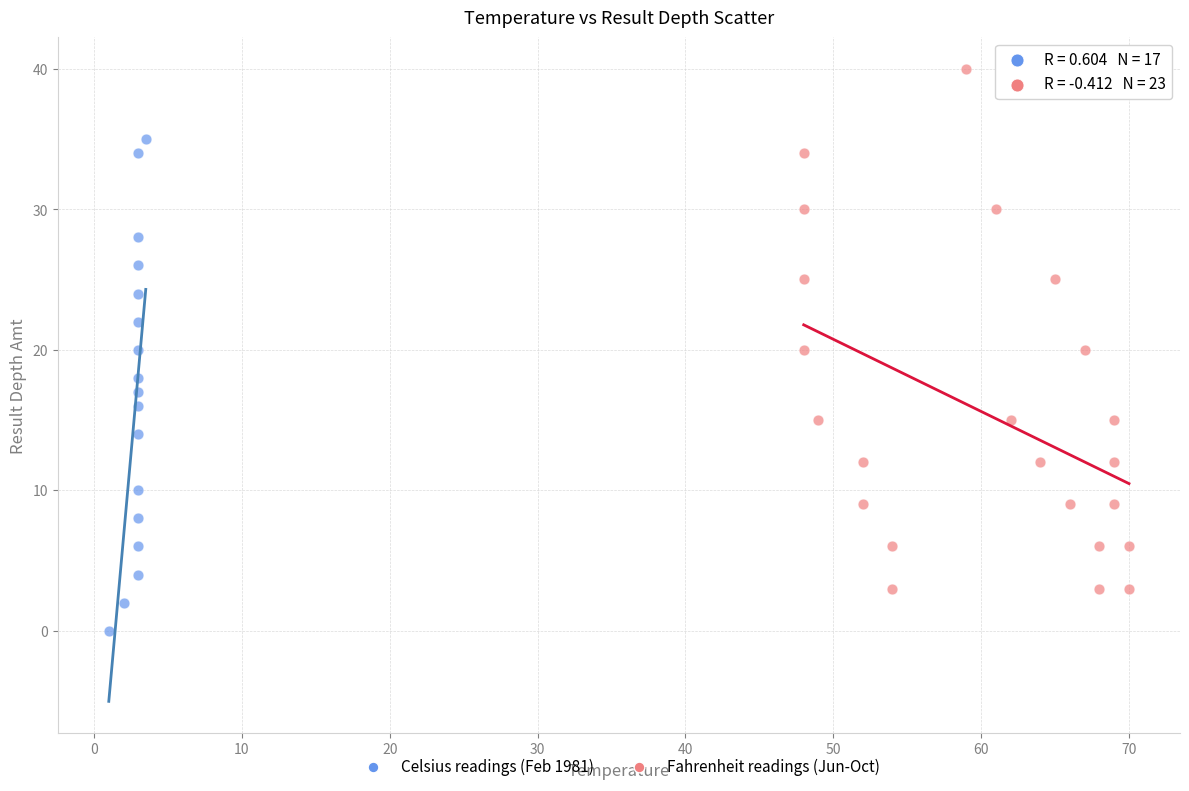

Which series has the largest Y range (max minus min)?

Fahrenheit readings (Jun-Oct)